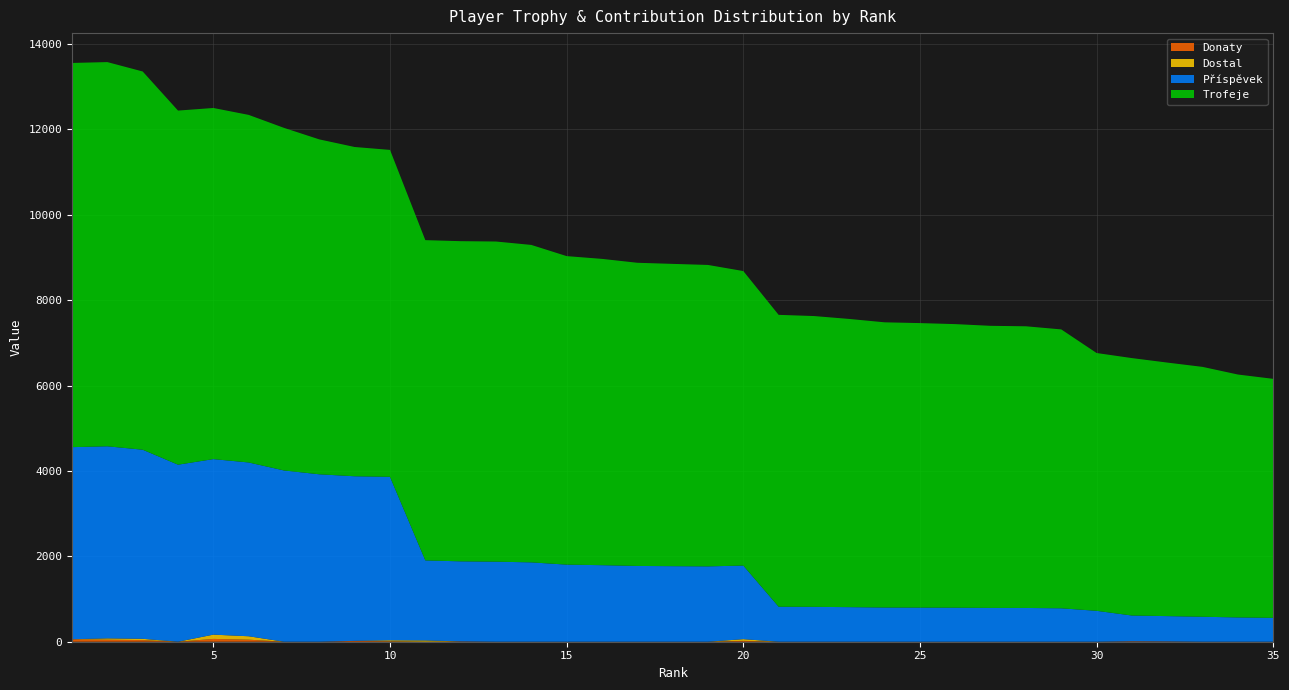

Reading left to right, transcribe all the data shown in this chart.

Trofeje: 9000	9000	8860	8295	8225	8142	8025	7845	7713	7658	7502	7500	7500	7436	7227	7175	7102	7081	7061	6899	6837	6812	6751	6681	6665	6643	6608	6598	6533	6039	6030	5939	5853	5690	5599
Příspěvek: 4500	4500	4430	4147	4112	4071	4012	3922	3856	3829	1875	1875	1875	1859	1806	1793	1775	1770	1765	1724	820	817	810	801	799	797	792	791	783	724	603	593	585	569	559
Donaty: 58	48	38	0	66	48	0	0	20	10	0	8	0	0	0	0	0	0	0	20	0	0	0	0	0	0	0	0	0	0	11	7	0	0	0
Dostal: 0	30	30	0	100	80	0	0	0	24	30	0	0	0	0	0	0	0	0	40	0	0	0	0	0	0	0	0	0	0	0	0	0	0	0